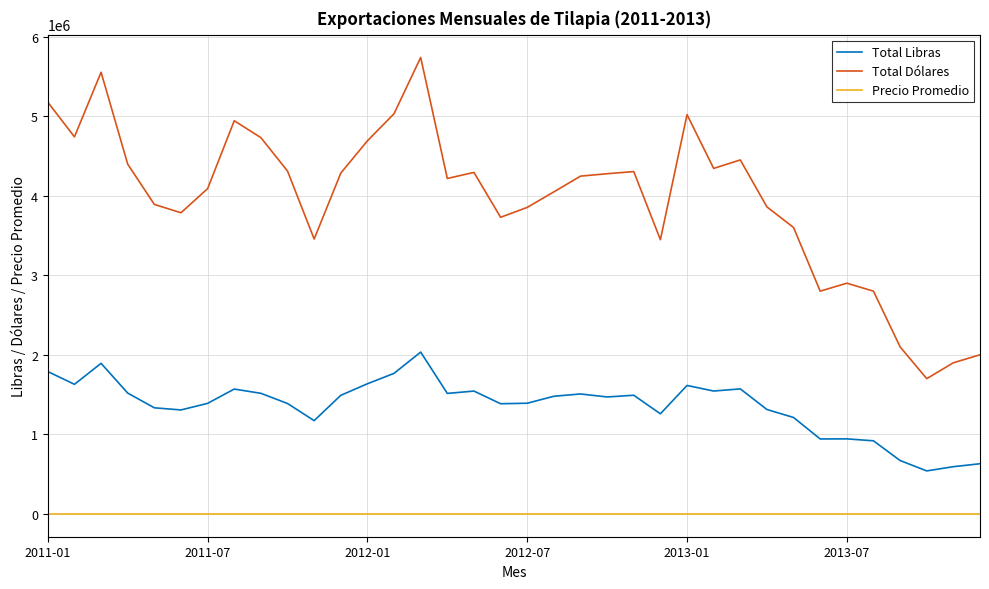

What are all the series names shown in the legend?

Total Libras, Total Dólares, Precio Promedio